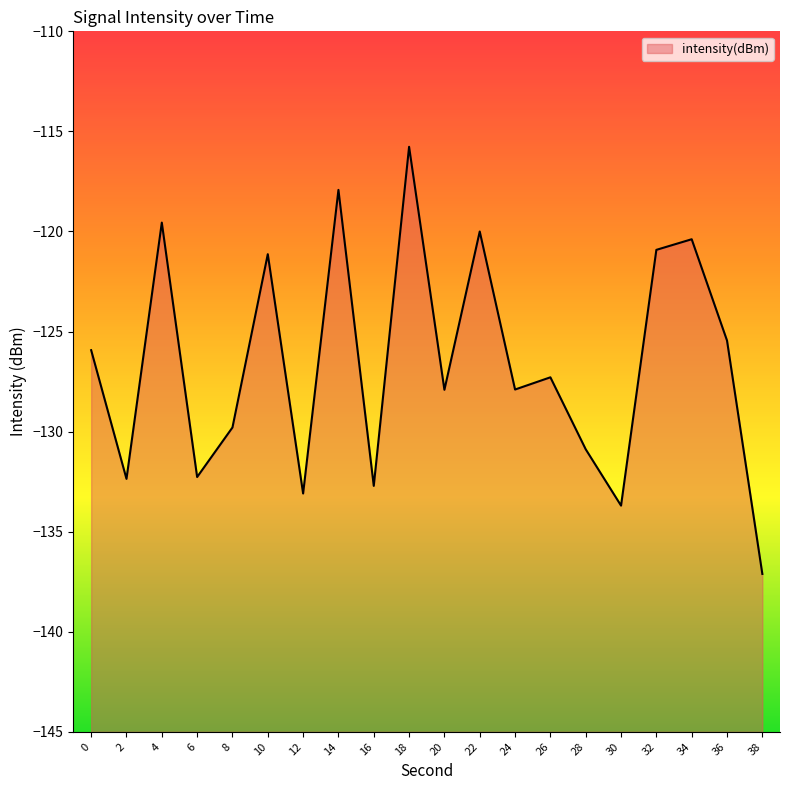

Does the chart display data point markers on the line(s)?

No